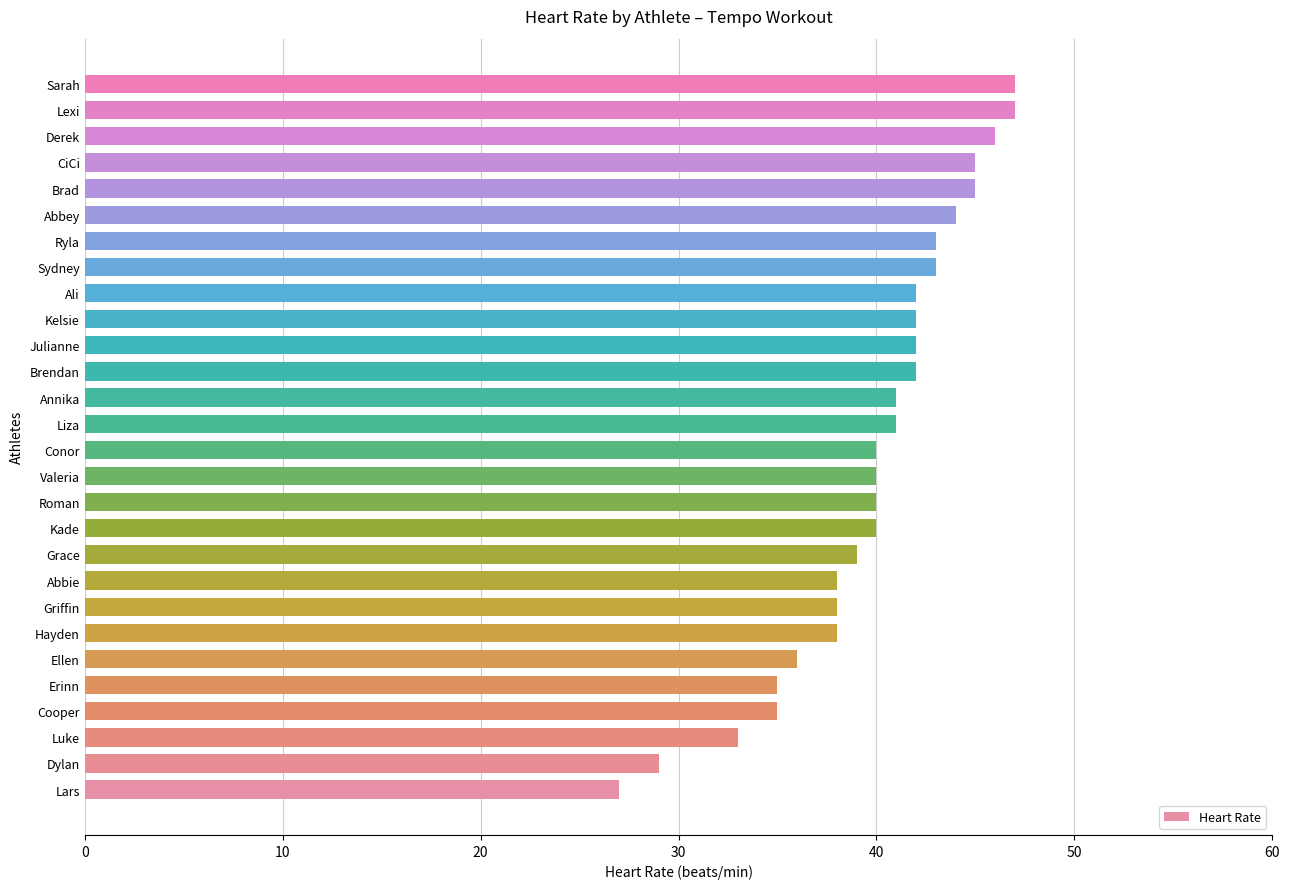

Are the bars horizontal?

Yes